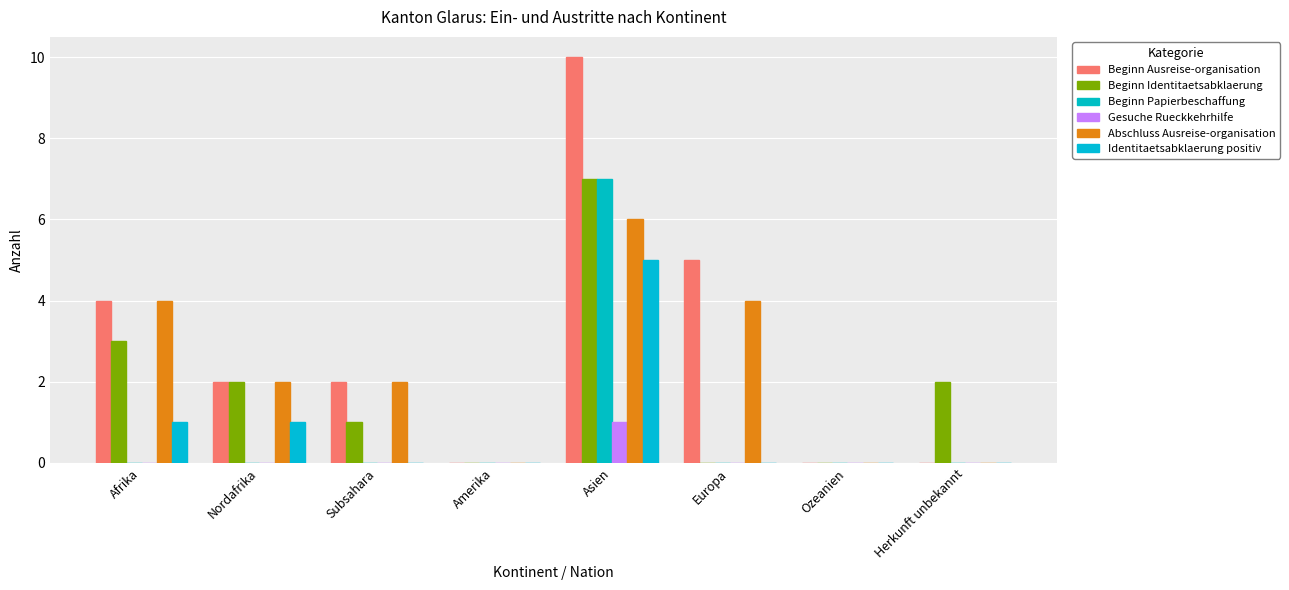

Which series has the widest spread of values?

Beginn Ausreise-organisation